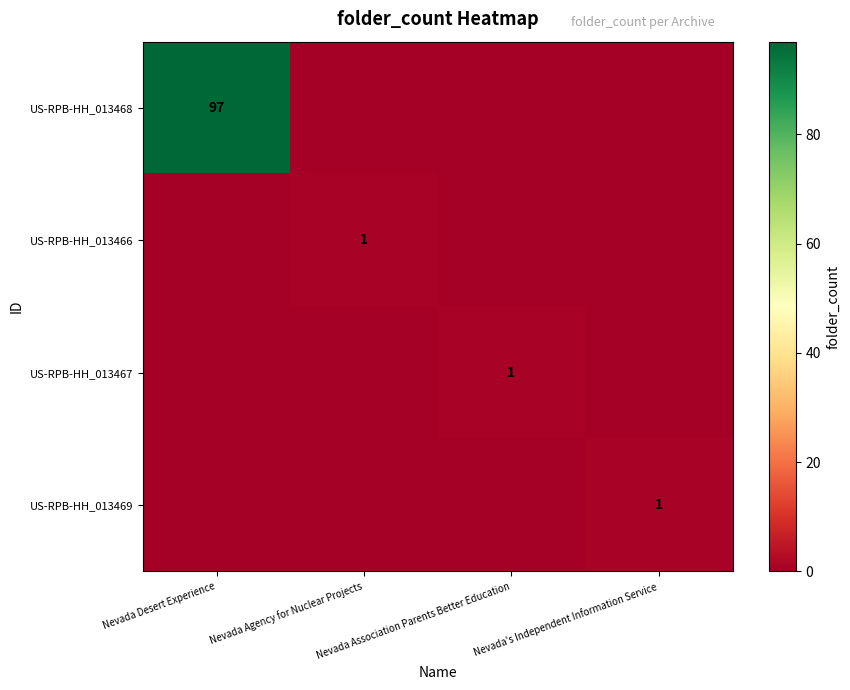

At which label does US-RPB-HH_013466 reach its peak?

Nevada Agency for Nuclear Projects